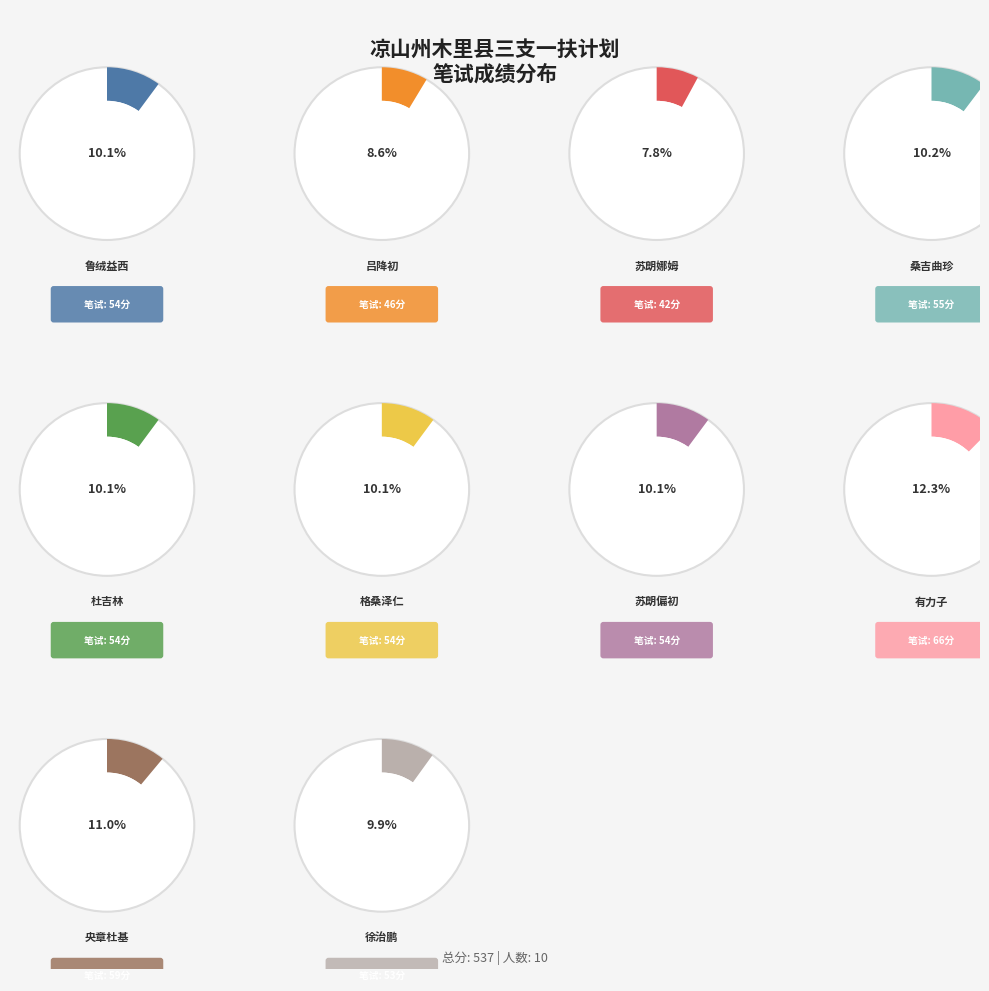

Which slice is the smallest?

苏朗娜姆